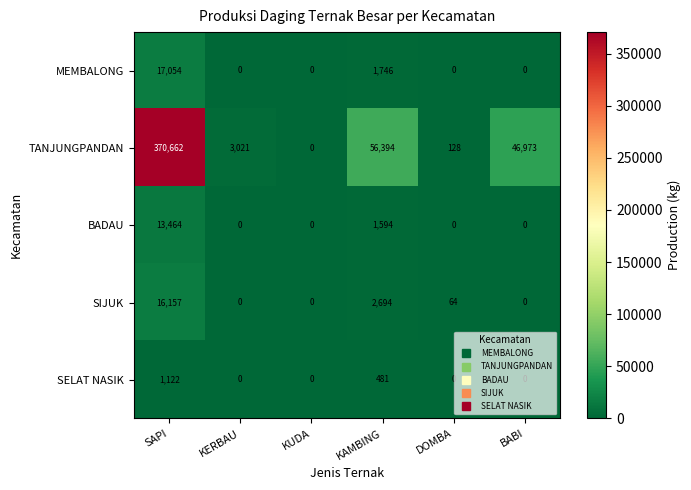

Is it true that SELAT NASIK equals -704 at KERBAU?

False